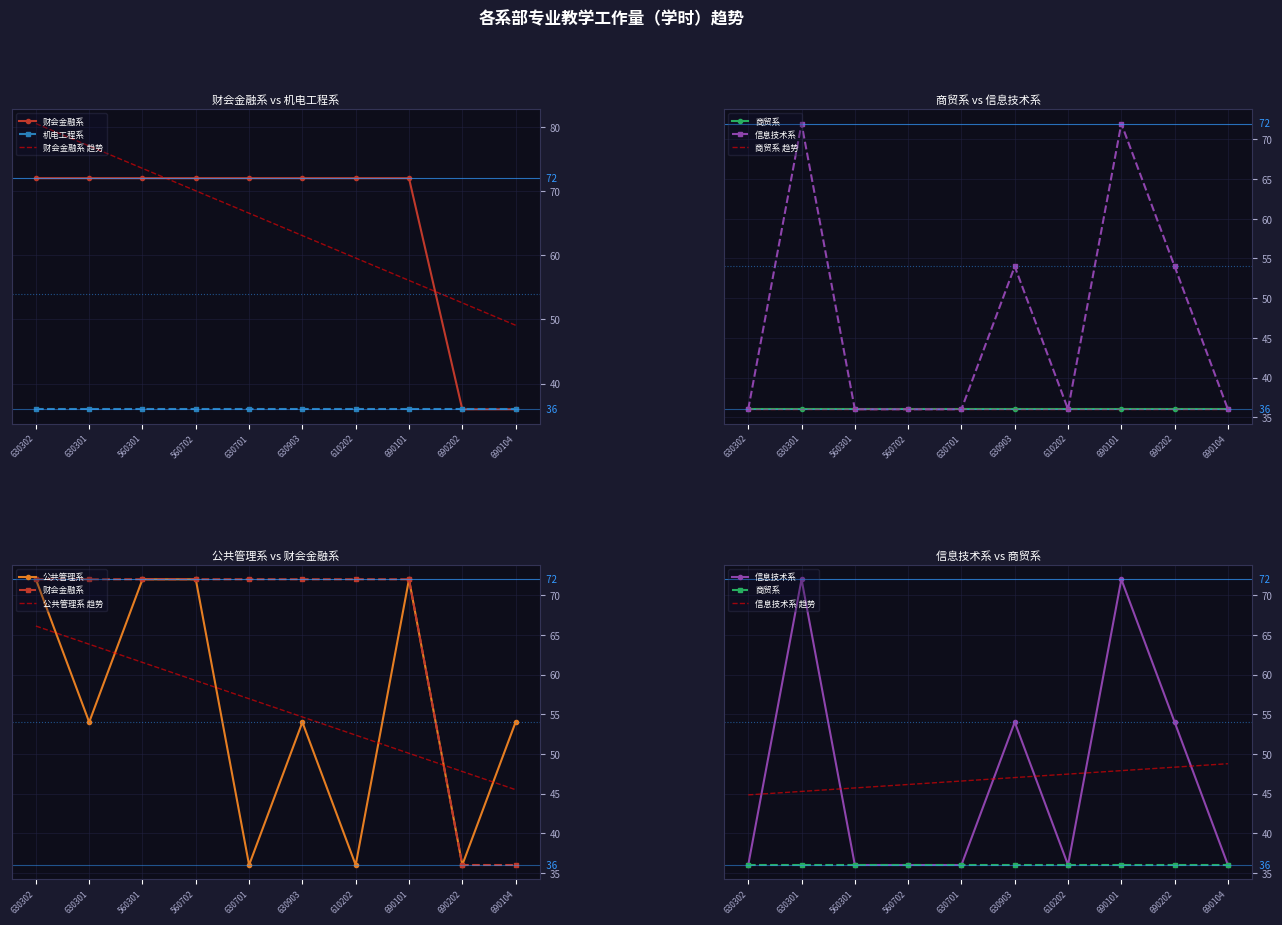

True or false: 财会金融系 and 公共管理系 cross at least once.

False